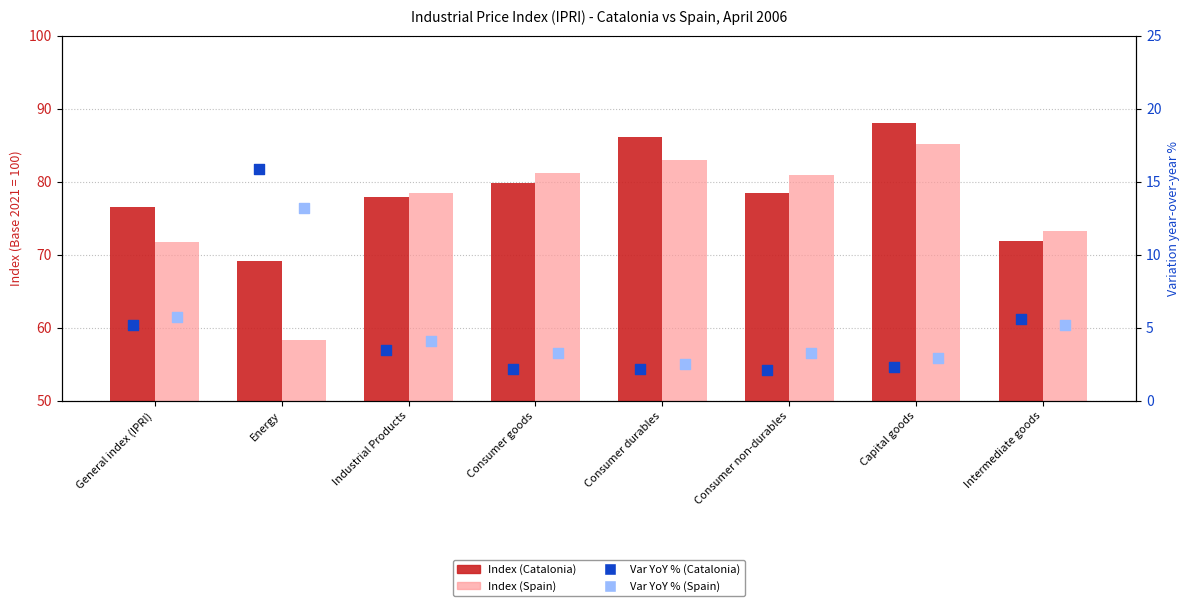

At how many categories does at least one series exceed 77?

5